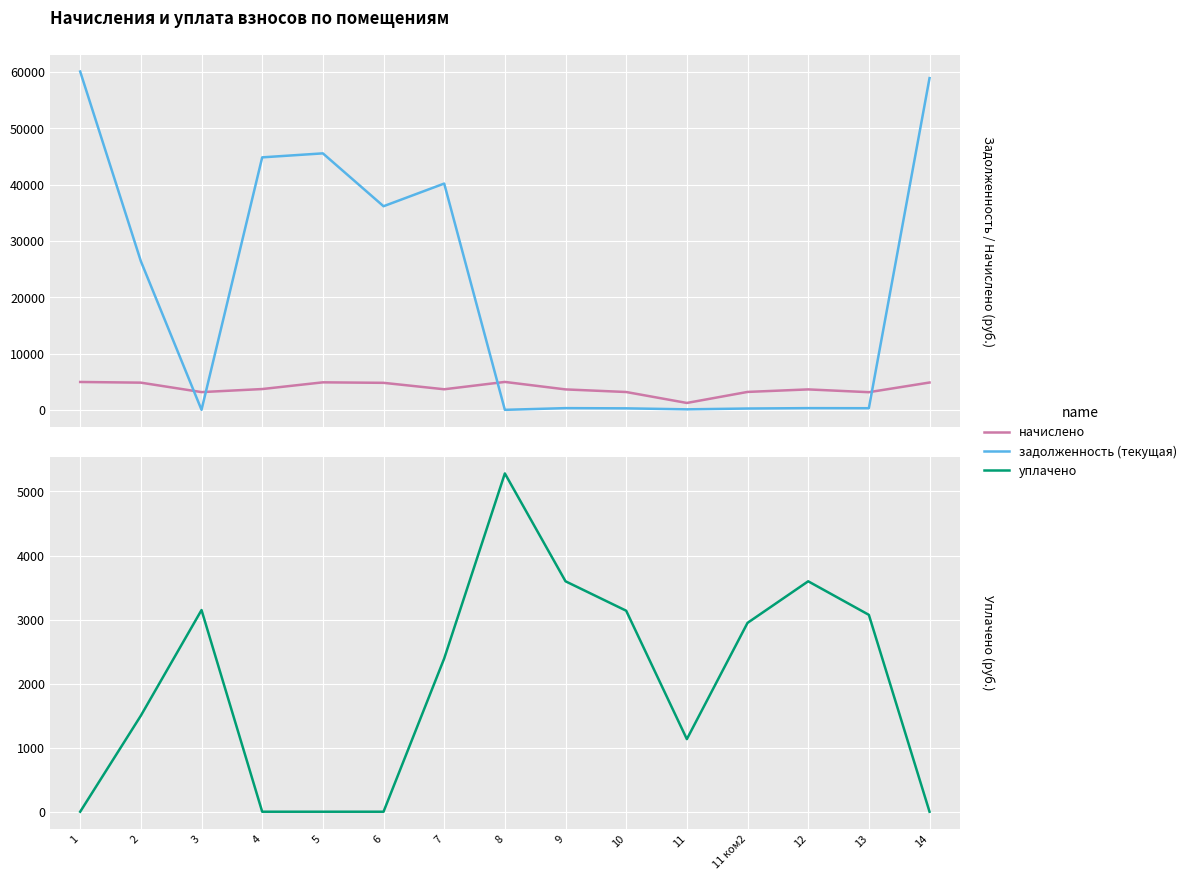

The уплачено series shows 3597.4 at 9. True or false?

True